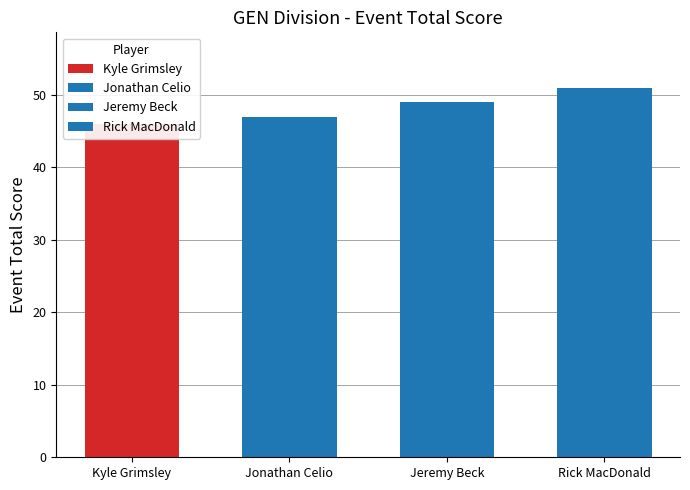

List the labels in order of value, smallest first.

Kyle Grimsley, Jonathan Celio, Jeremy Beck, Rick MacDonald